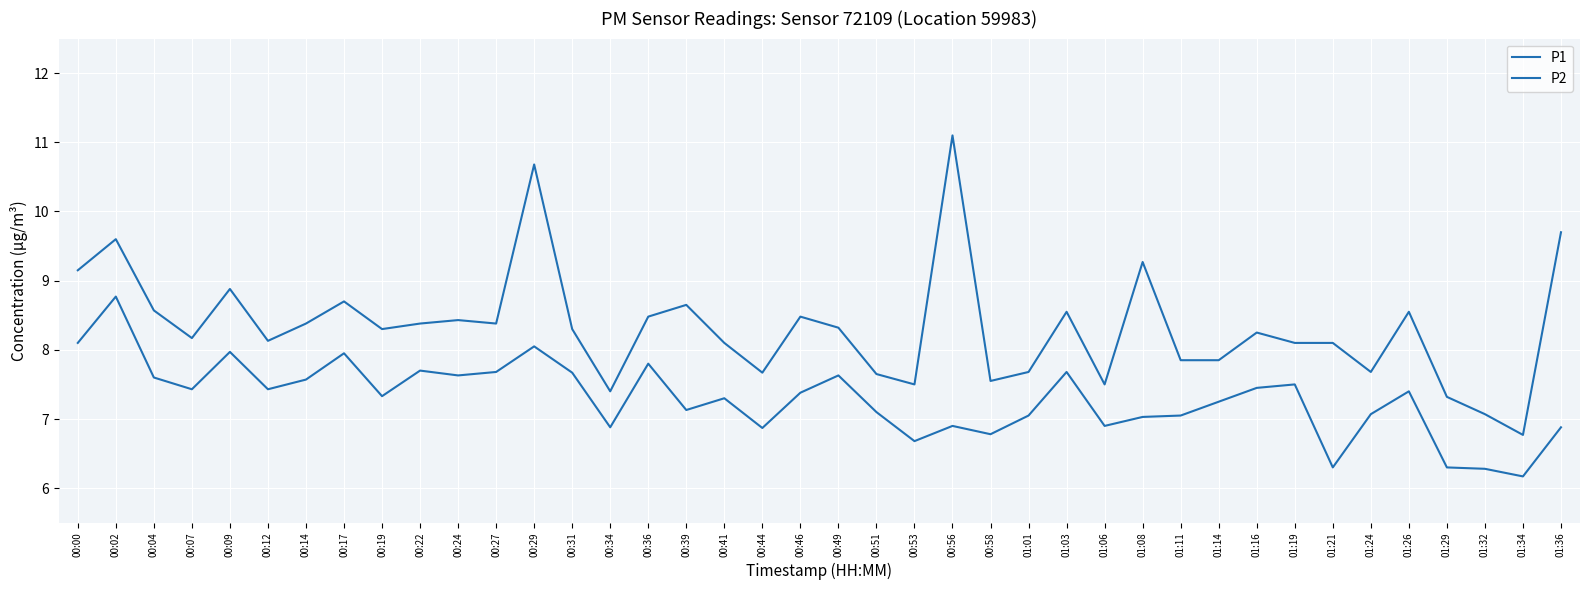

Reading left to right, list all the values displayed in this chart.

P1: 9.2	9.6	8.6	8.2	8.9	8.1	8.4	8.7	8.3	8.4	8.4	8.4	10.7	8.3	7.4	8.5	8.7	8.1	7.7	8.5	8.3	7.7	7.5	11.1	7.5	7.7	8.6	7.5	9.3	7.8	7.8	8.2	8.1	8.1	7.7	8.6	7.3	7.1	6.8	9.7
P2: 8.1	8.8	7.6	7.4	8.0	7.4	7.6	8.0	7.3	7.7	7.6	7.7	8.1	7.7	6.9	7.8	7.1	7.3	6.9	7.4	7.6	7.1	6.7	6.9	6.8	7.0	7.7	6.9	7.0	7.0	7.2	7.5	7.5	6.3	7.1	7.4	6.3	6.3	6.2	6.9